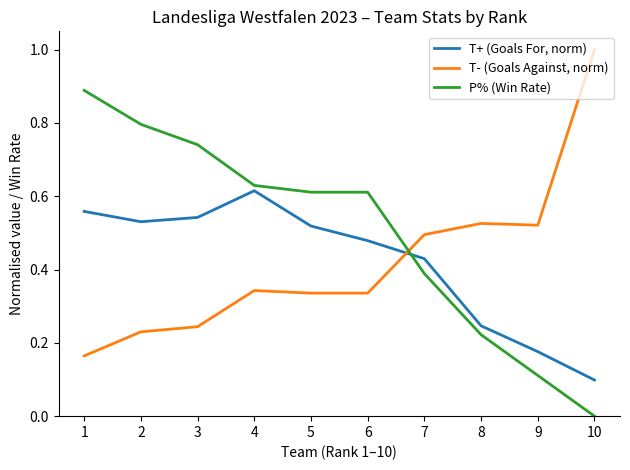

What is the difference between the maximum and minimum values in the T- (Goals Against, norm) series?

0.8